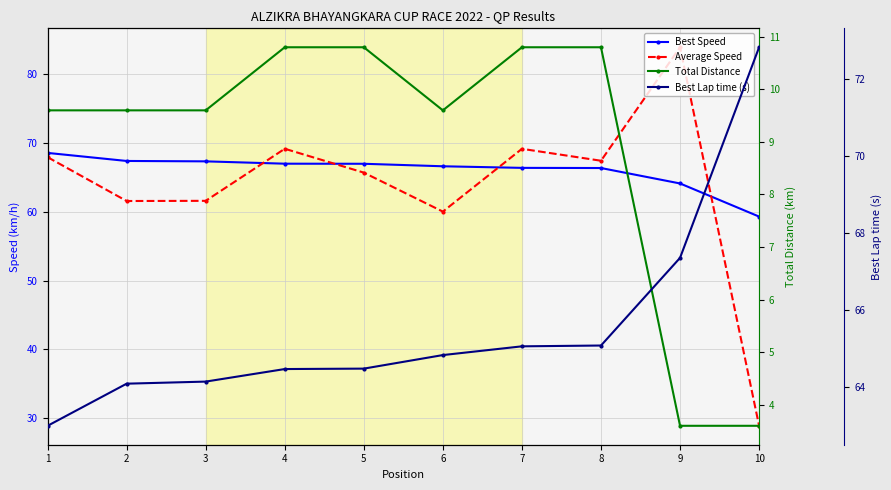

Which series ends up on top after the final intersection of Best Lap time (s) and Best Speed?

Best Lap time (s)